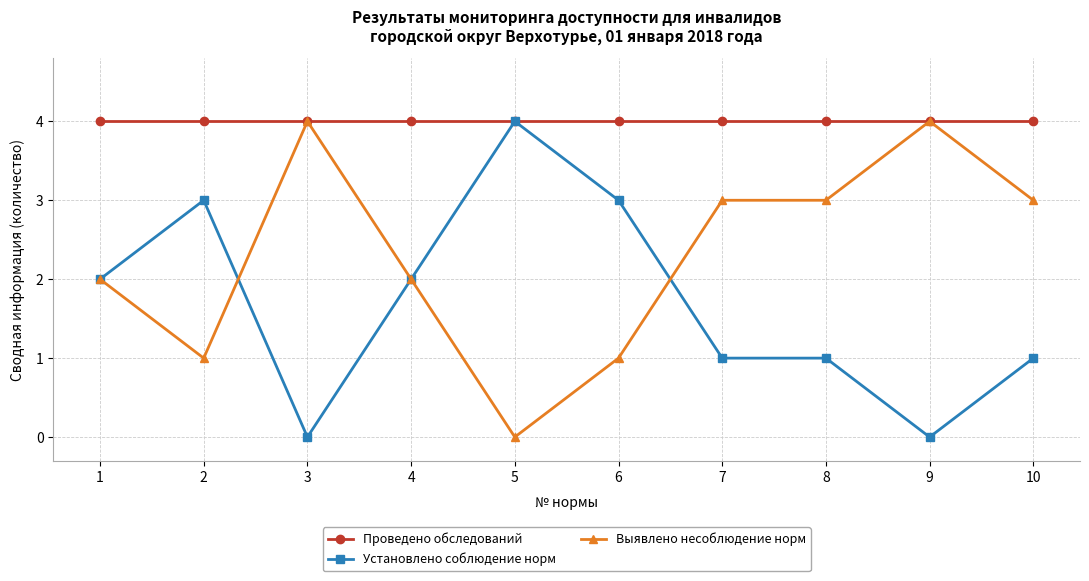

What is the total value across all series at 5?

8